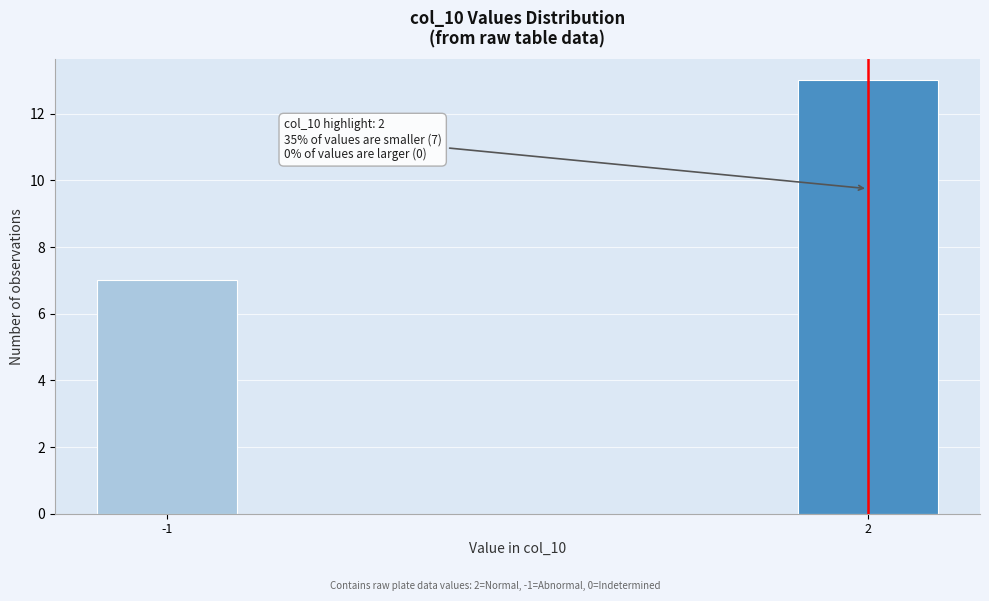

Reading left to right, transcribe all the data shown in this chart.

-1=7	2=13